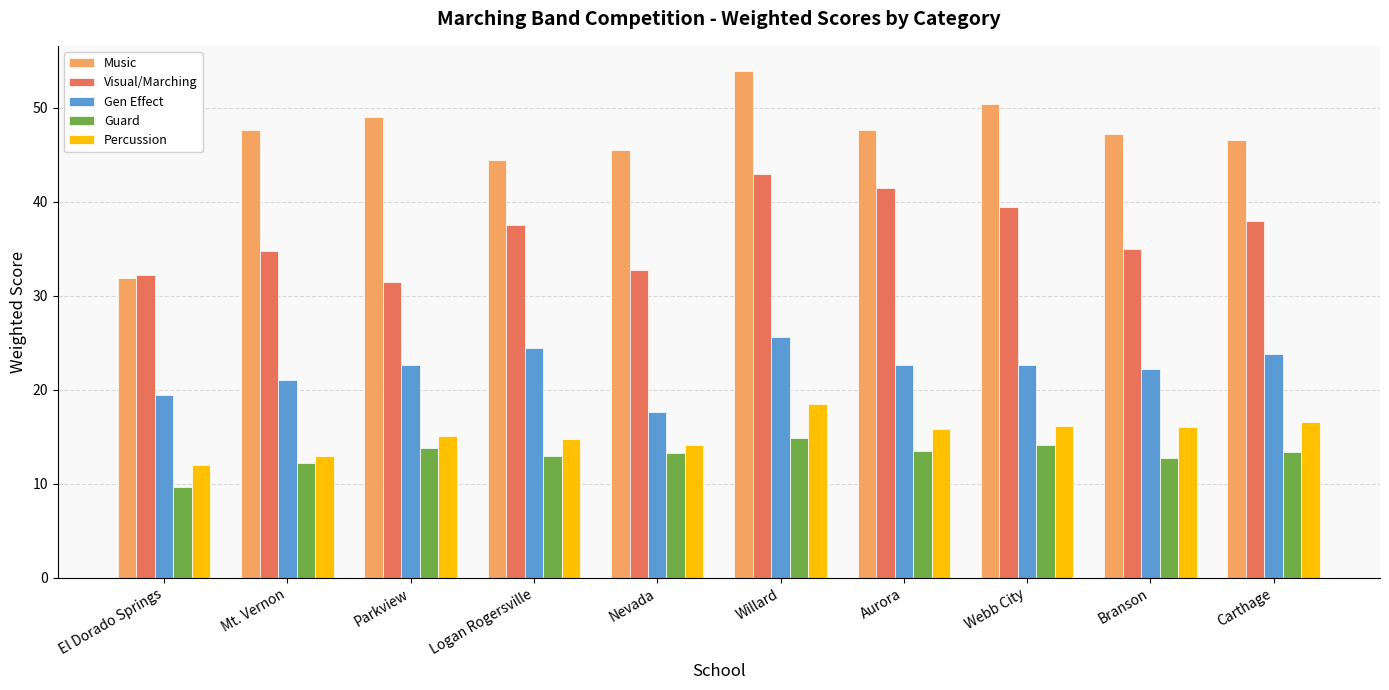

The Visual/Marching series shows 25.9 at Willard. True or false?

False